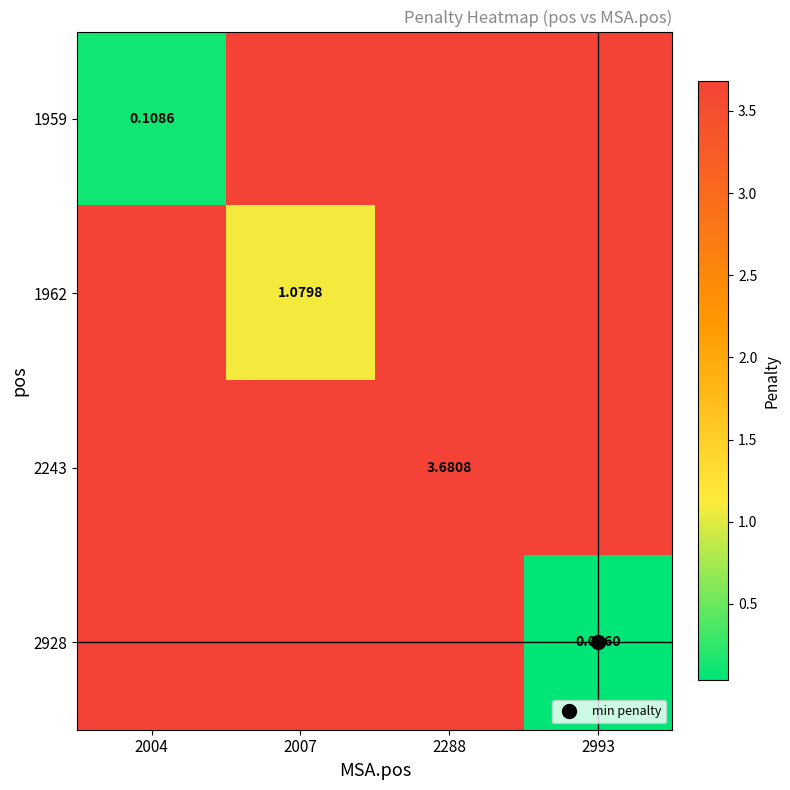

At how many categories does at least one series exceed 1?

2